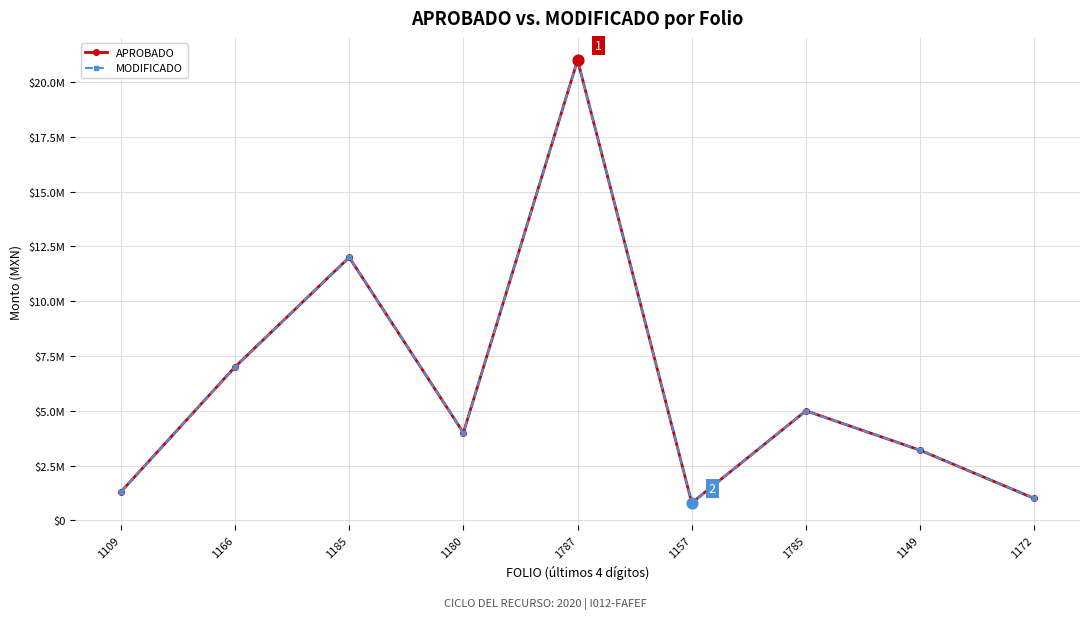

At which category is the sum across all series the highest?

1787